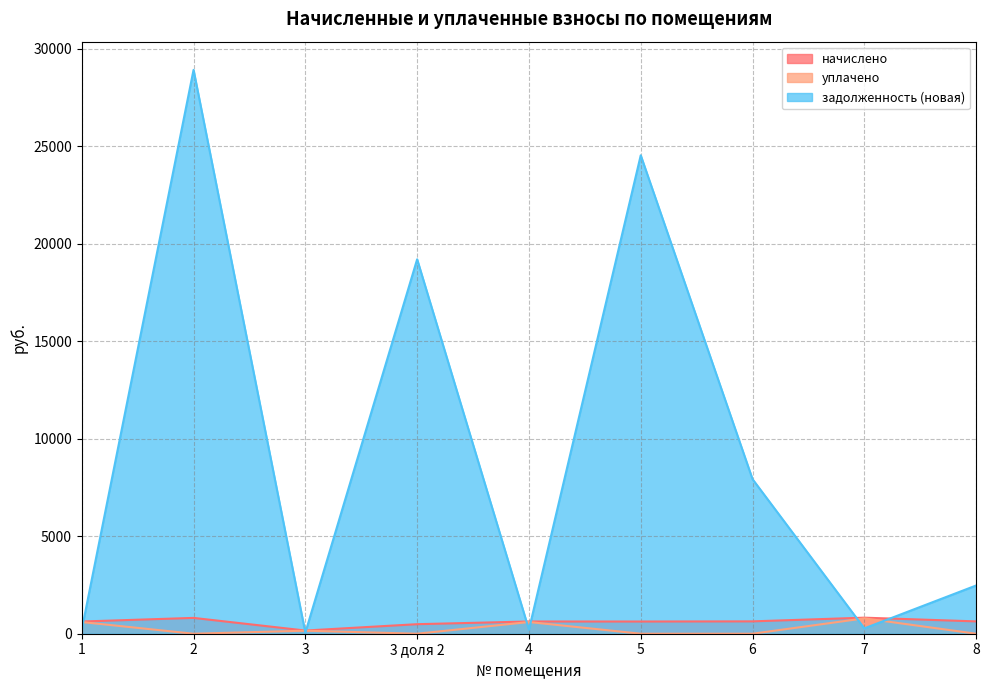

True or false: начислено and уплачено cross at least once.

False